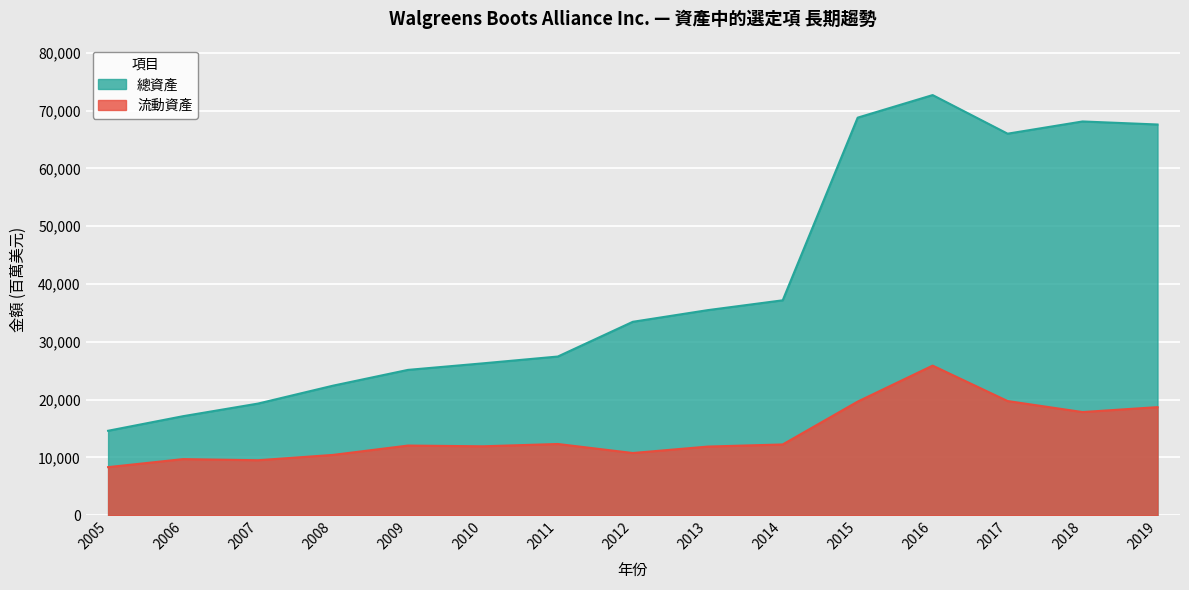

What is the total value across all series at 2008?

32843